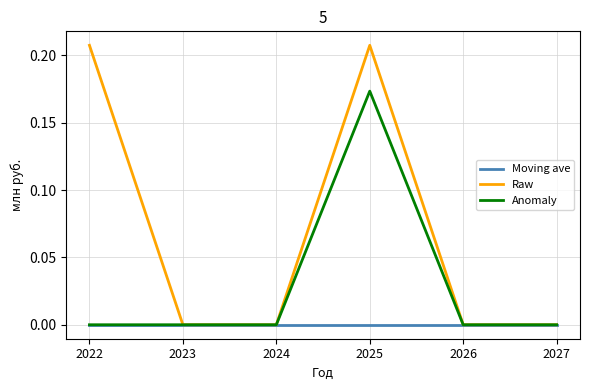

How many lines are shown in the chart?

3